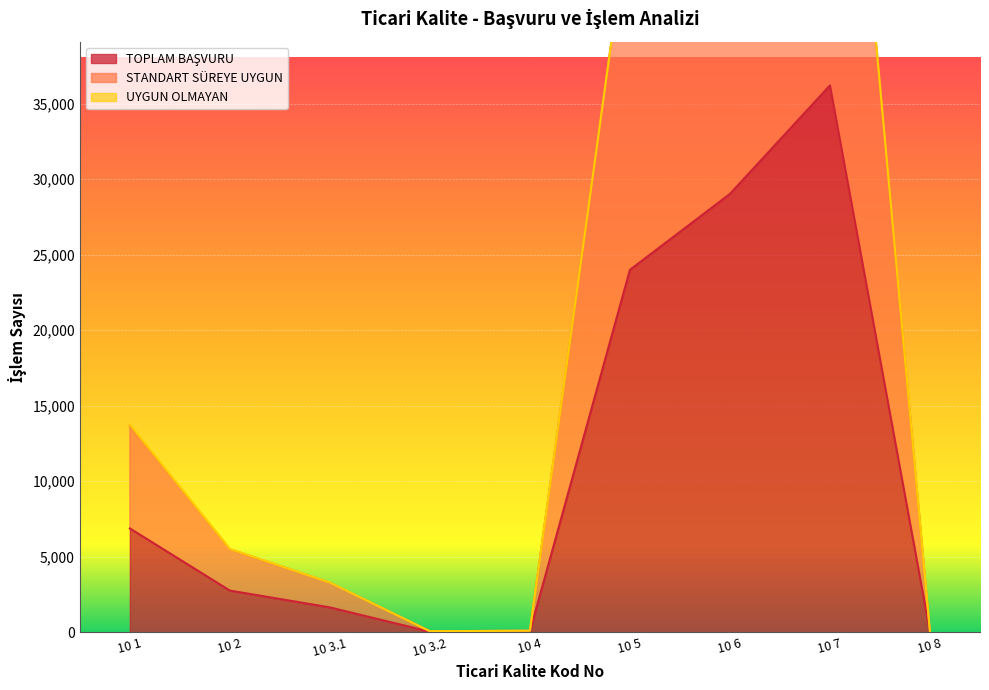

How many data points does each series have?

9